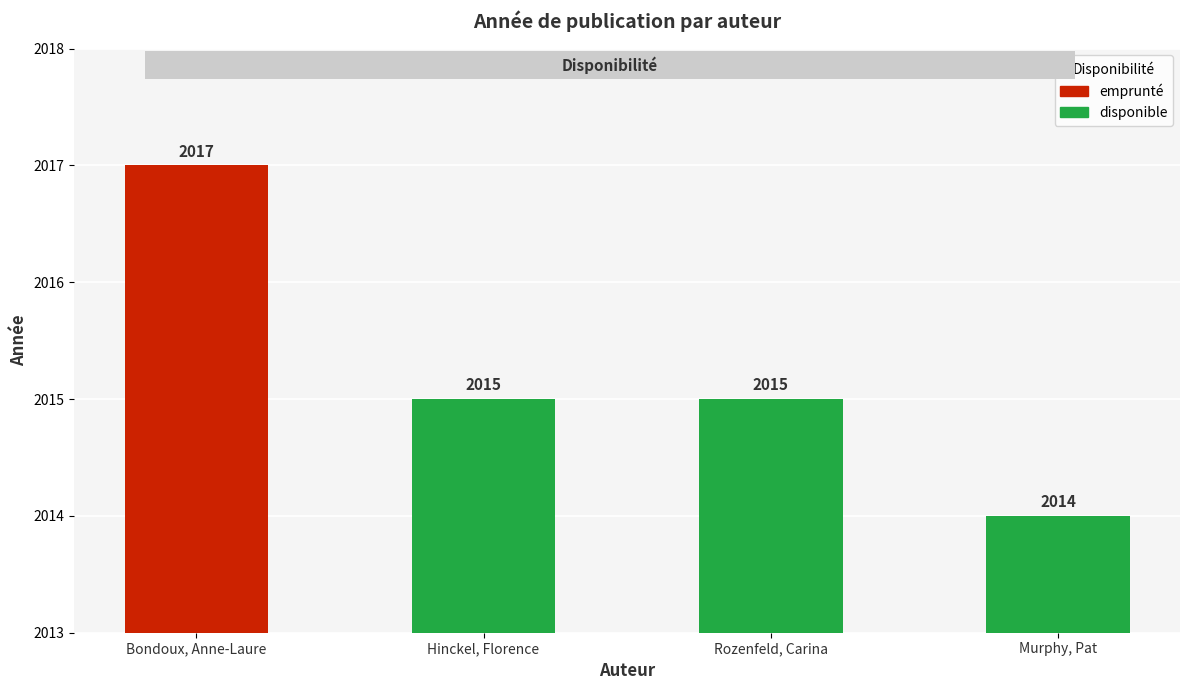

What is the label of the 4th bar from the right?

Bondoux, Anne-Laure